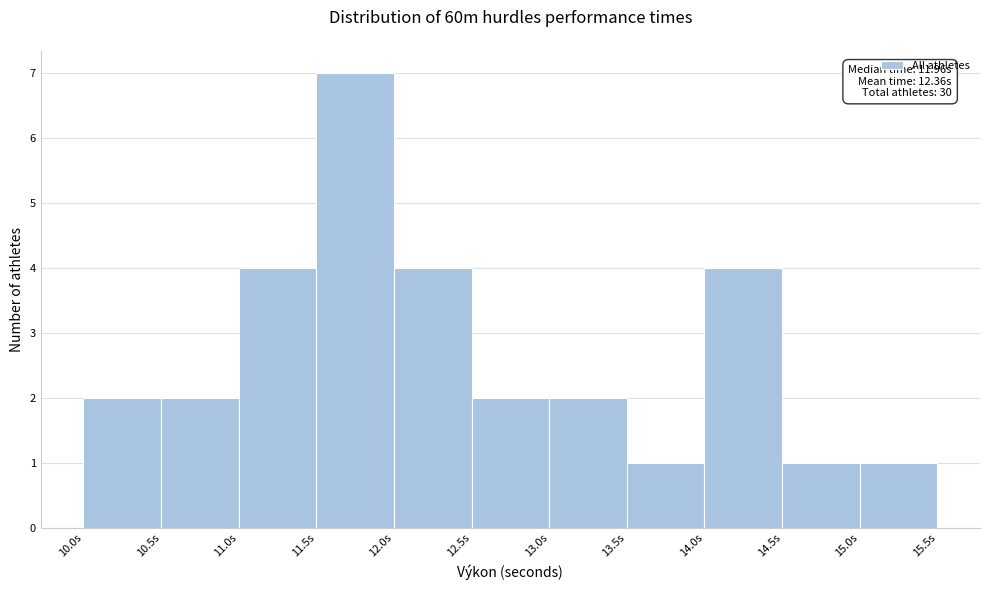

Over which range of the x-axis is the bar tallest?

11.5 to 12.0